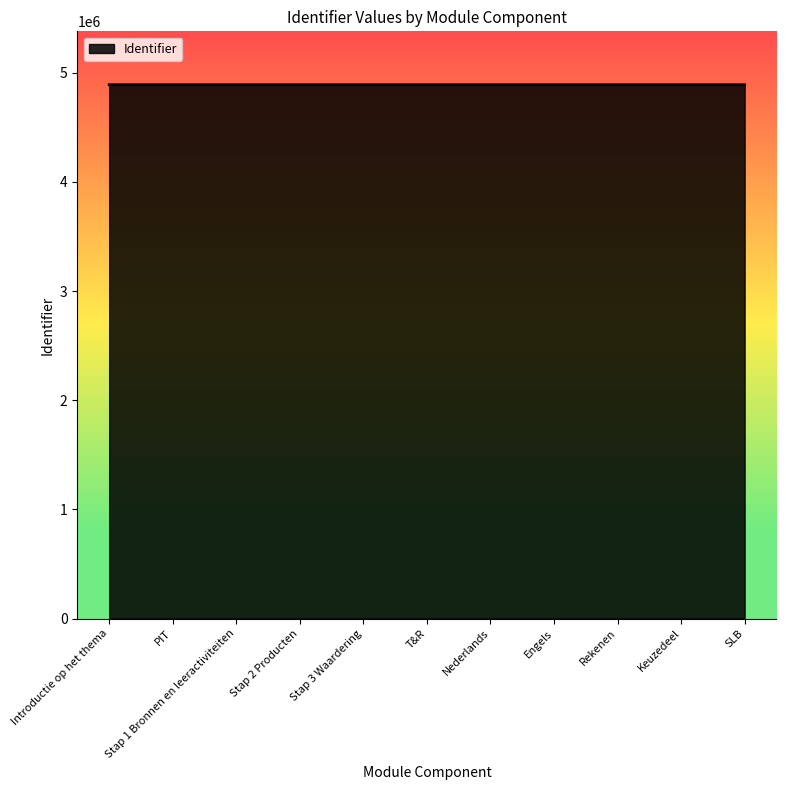

What is the ratio of the value at Introductie op het thema to the value at T&R?

1.0